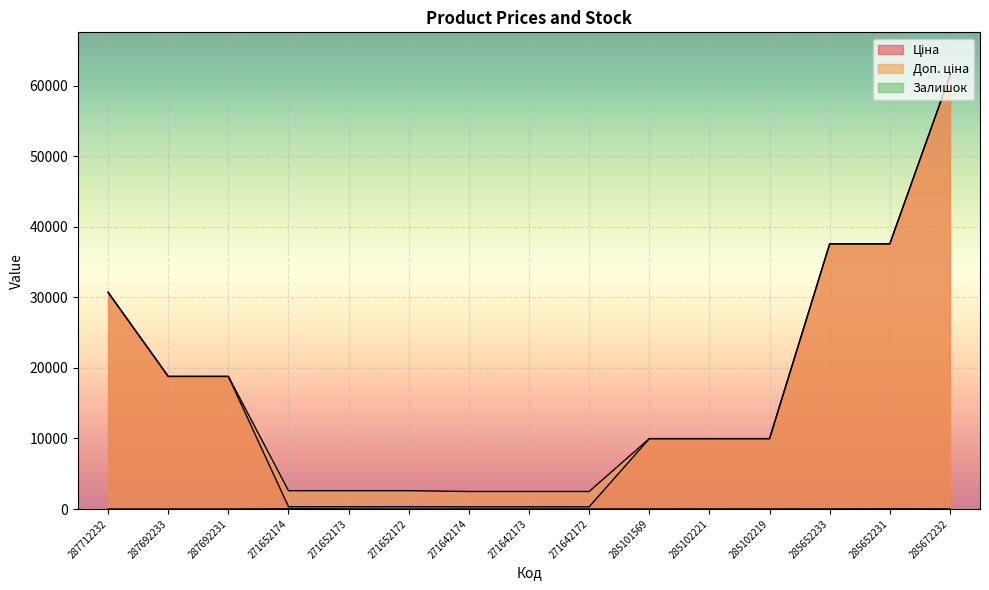

Is the value of Ціна at 287692231 greater than the value of Залишок at 271642172?

Yes